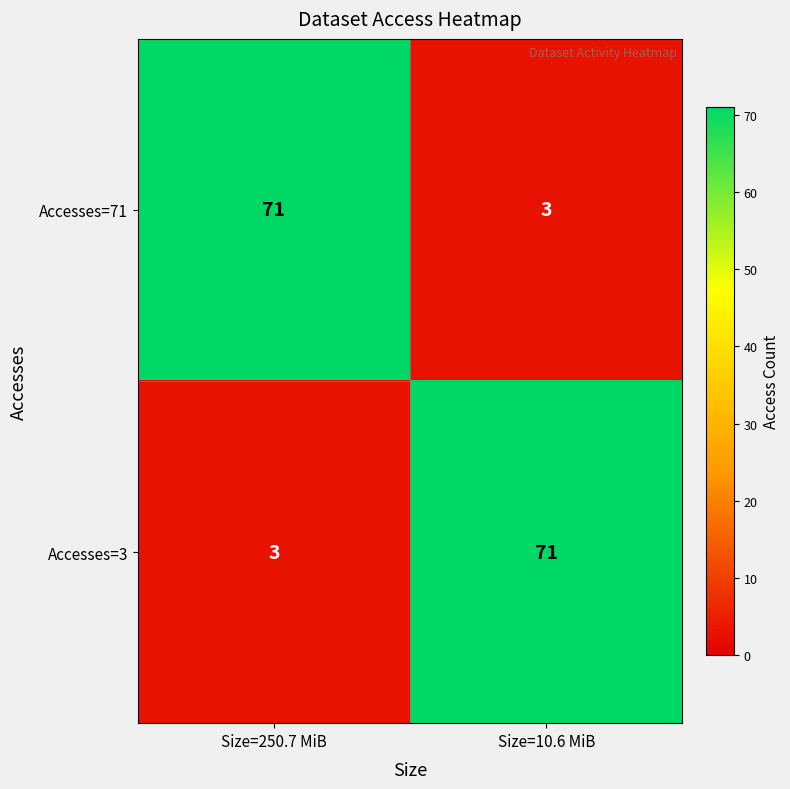

How many series are shown in this chart?

2